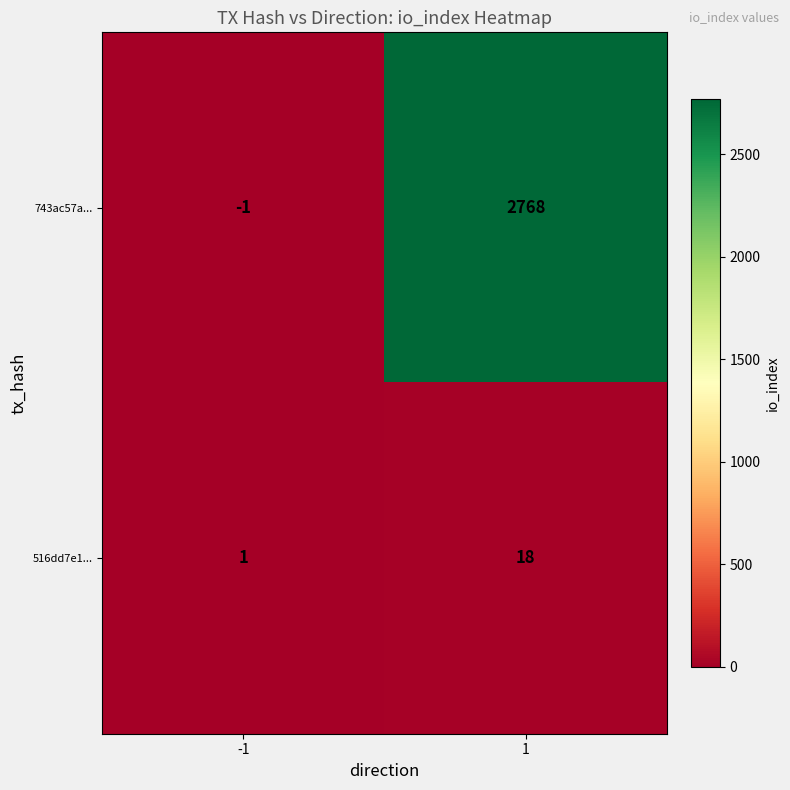

What is the difference between the maximum and minimum values in the 743ac57a... series?

2769